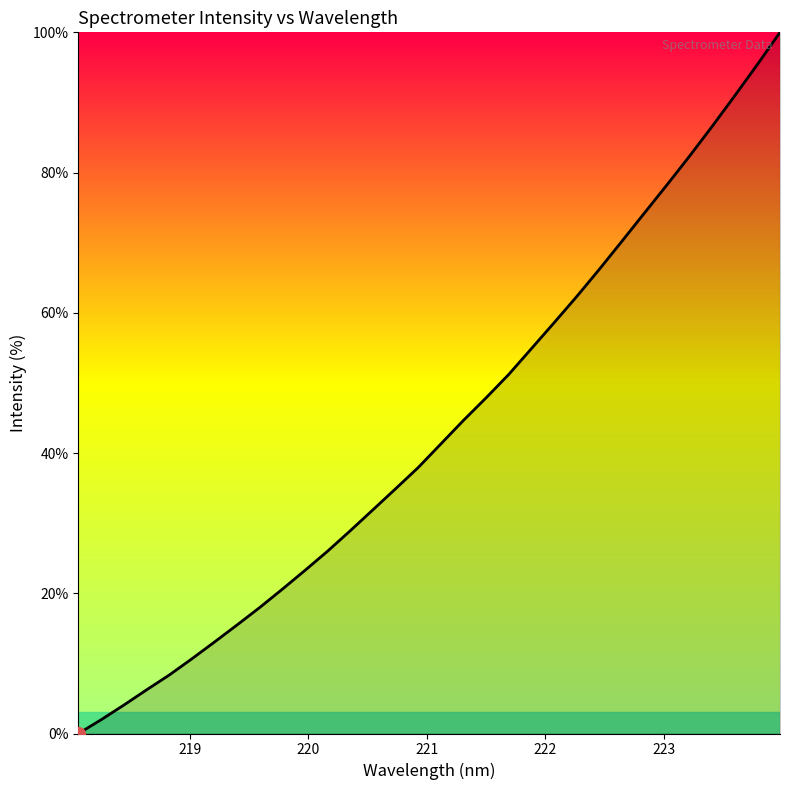

What is the greatest value displayed?

100.0